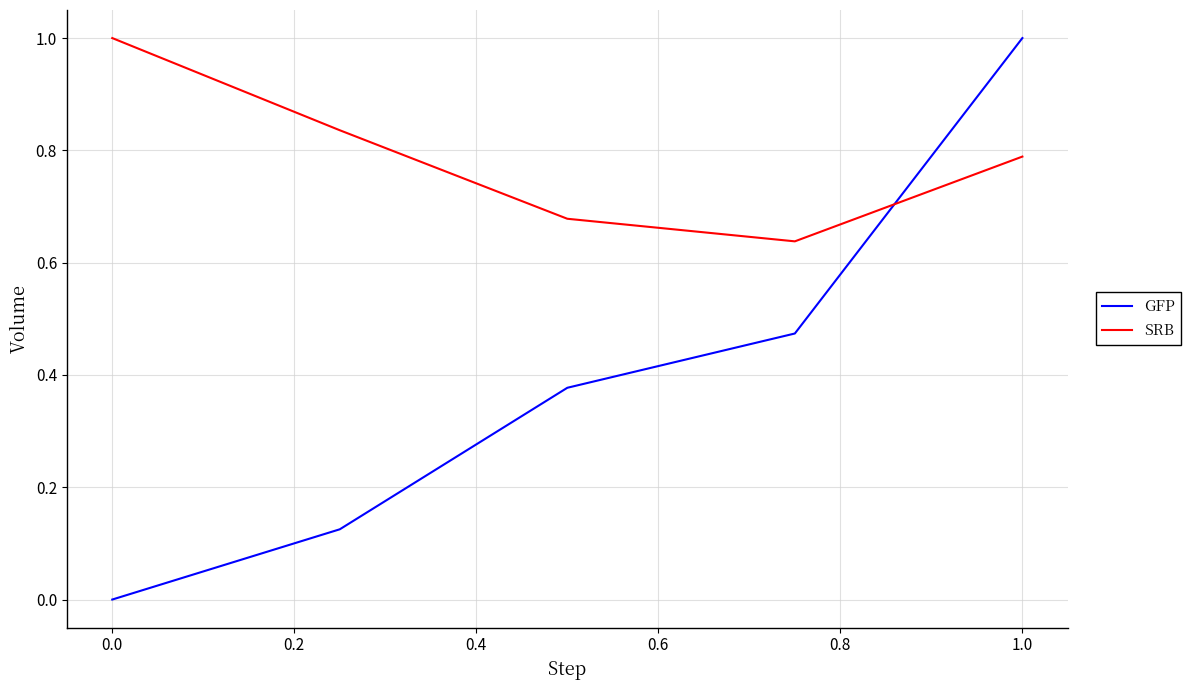

Which series ends up on top after the final intersection of GFP and SRB?

GFP